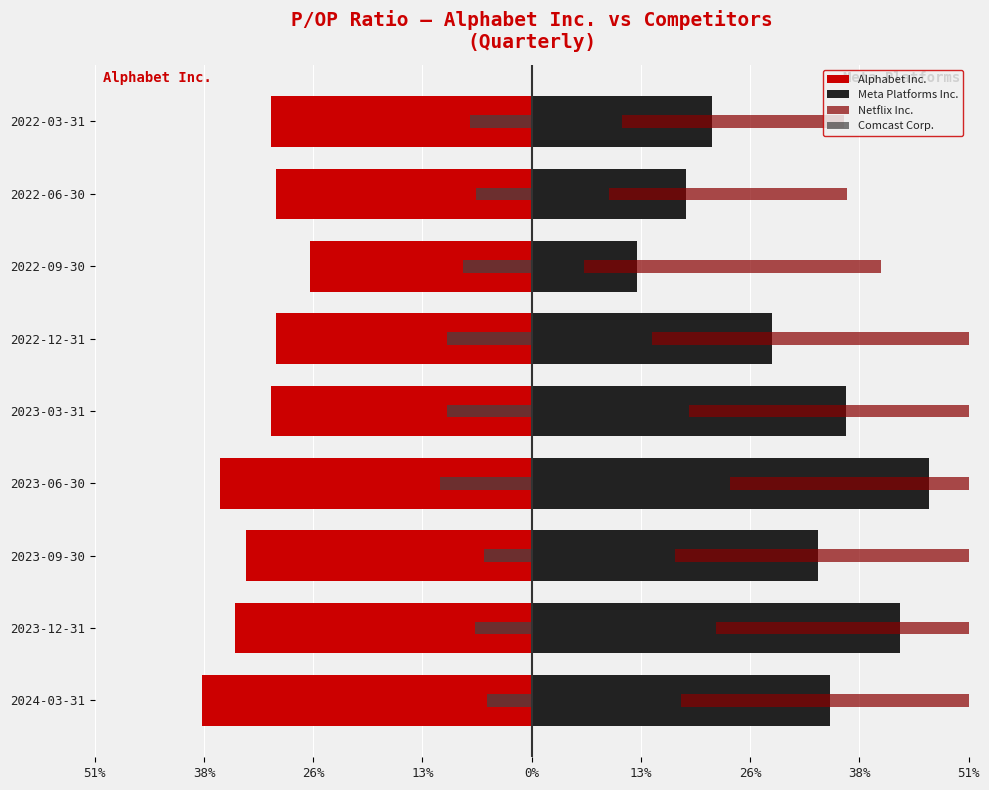

Count the number of categories in the chart.

9